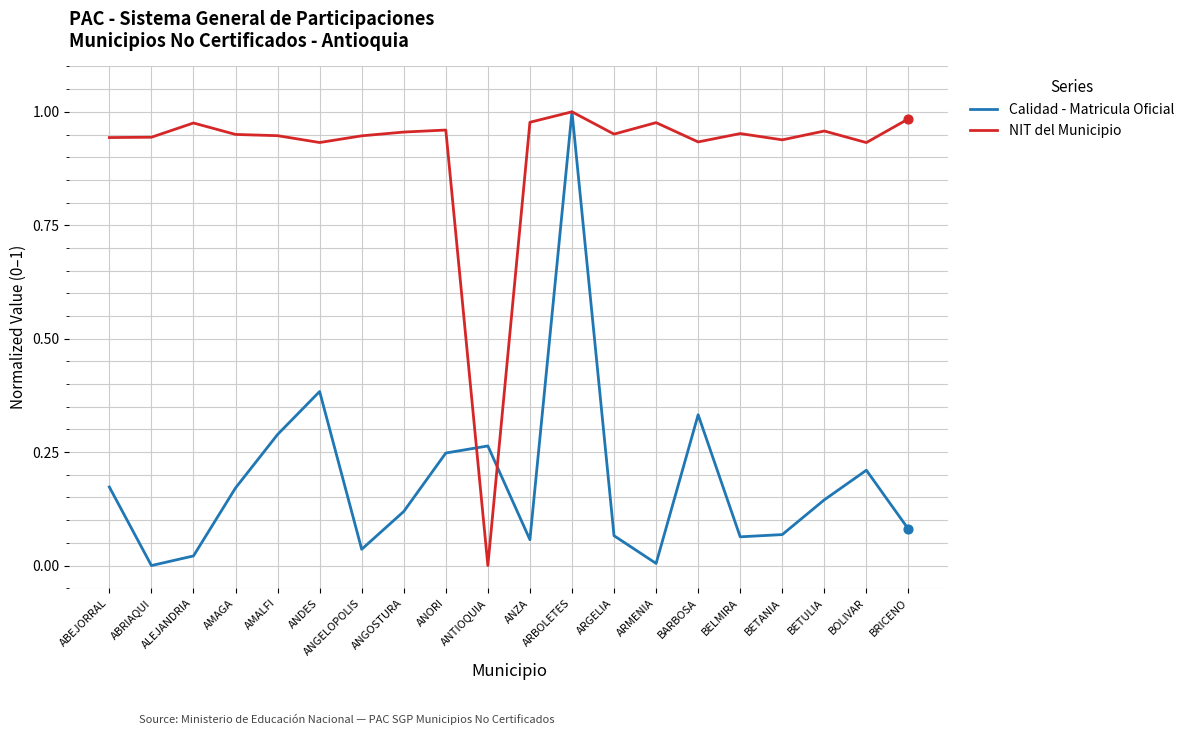

At how many categories does at least one series exceed 0?

20